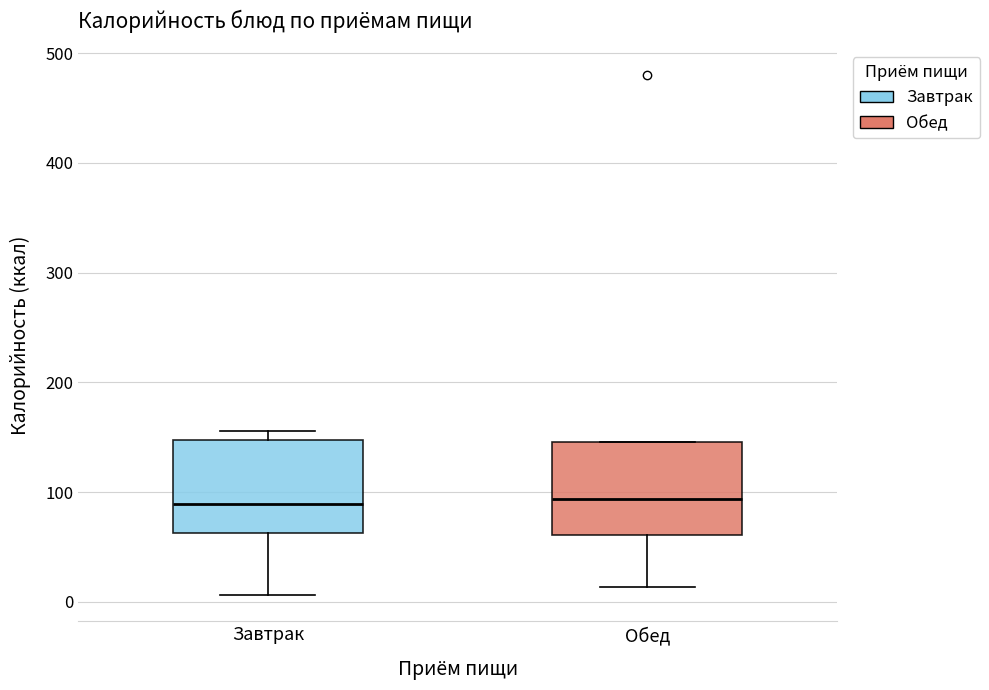

Reading left to right, transcribe this box plot: for each box, give where its median line is, the range the box spans, and where its two whiskers end, as read against the y-axis. The values are not printed on the chart, so give them approximately, as read against the axis.

Завтрак: median 90, box 60 to 150, whiskers 10 to 160
Обед: median 90, box 60 to 150, whiskers 10 to 150